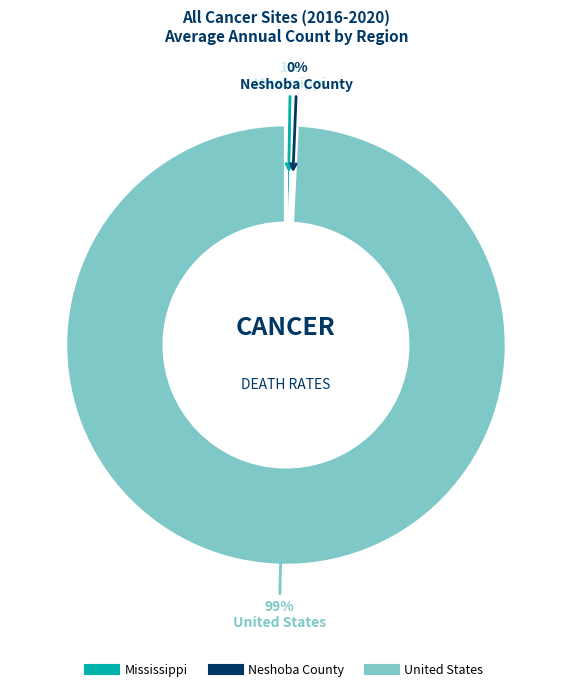

Is it true that Mississippi is 1% of the pie?

True